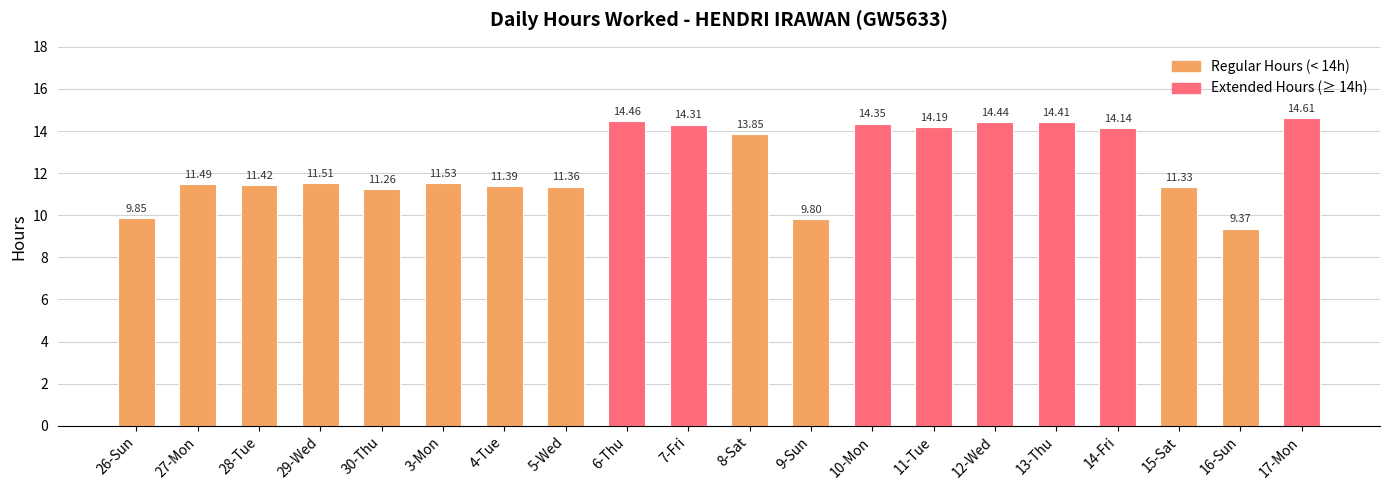

True or false: the data shows 14.4 at 12-Wed.

True